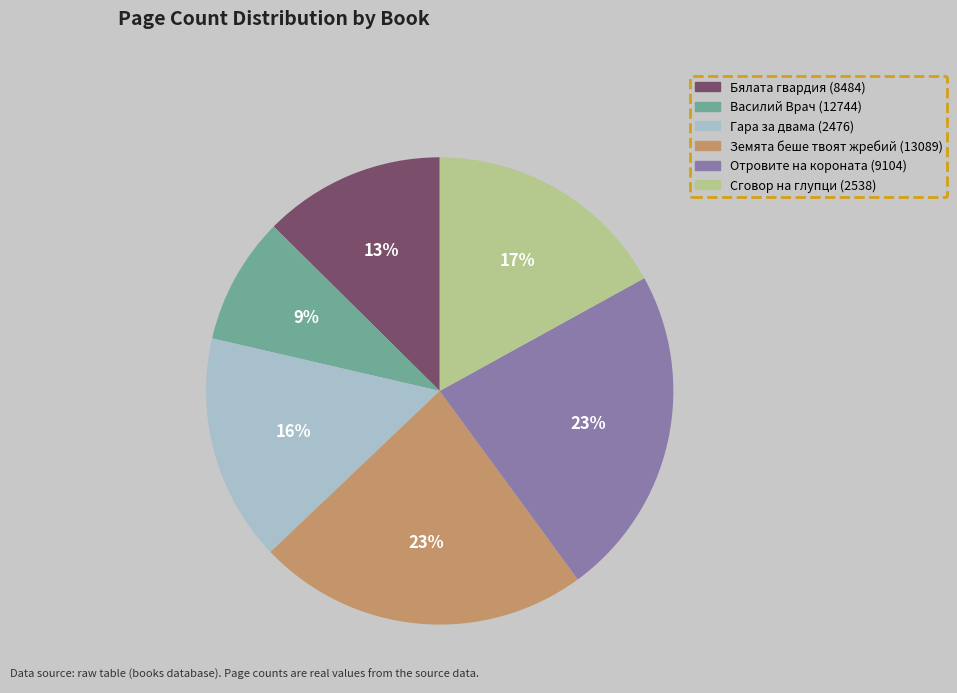

Is the sum of Отровите на короната (9104) and Бялата гвардия (8484) greater than half?

No